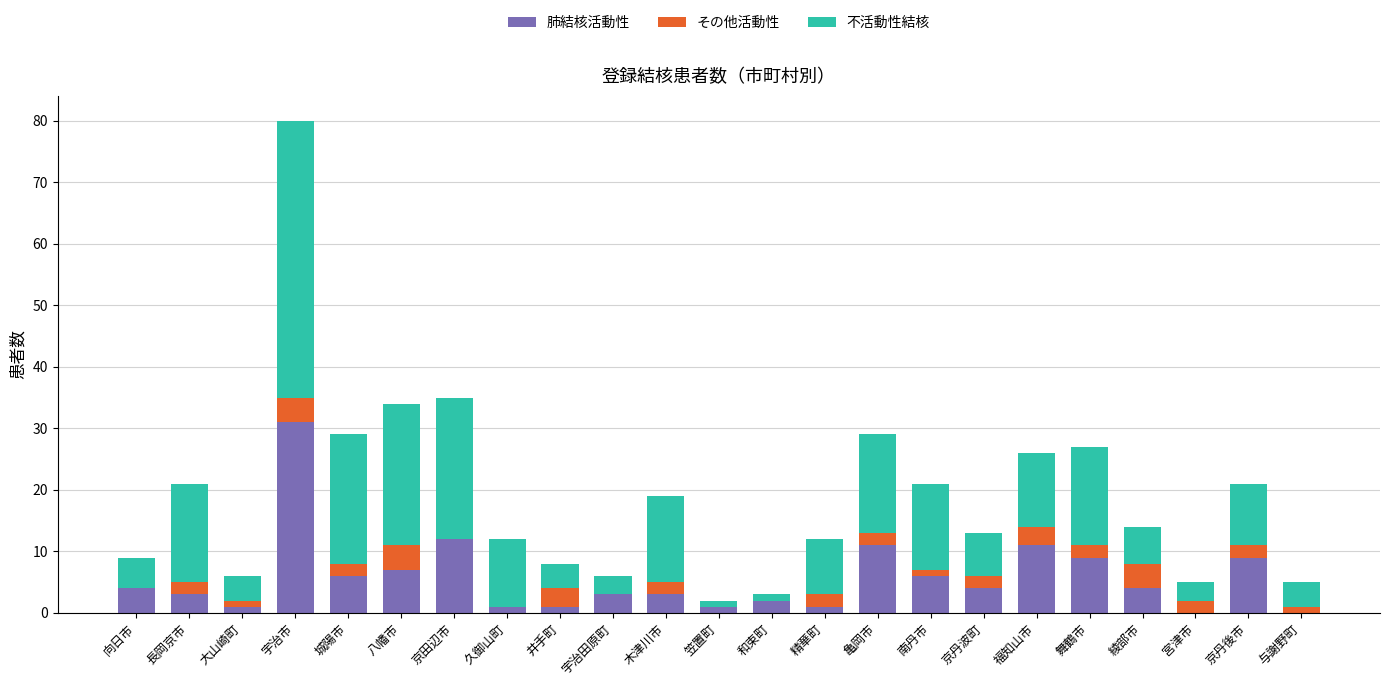

True or false: 肺結核活動性 has a value of 0 at 与謝野町.

True